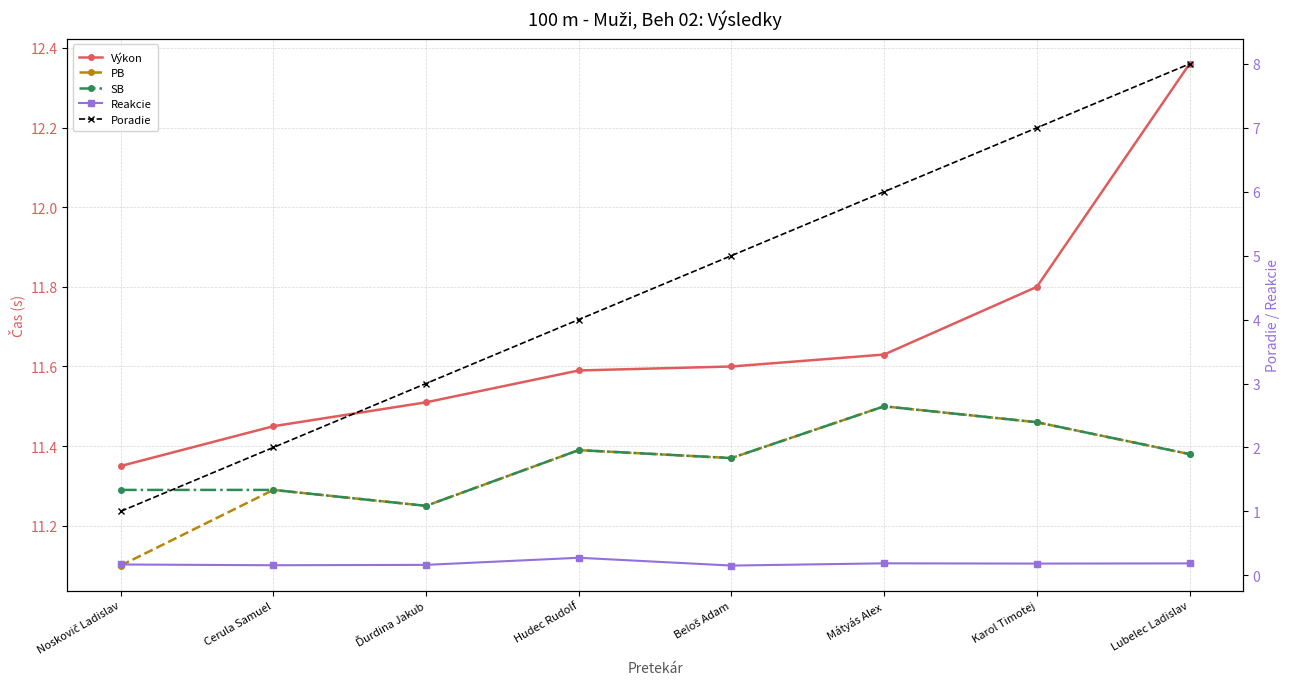

What is the label of the 8th point from the right?

Noskovič Ladislav